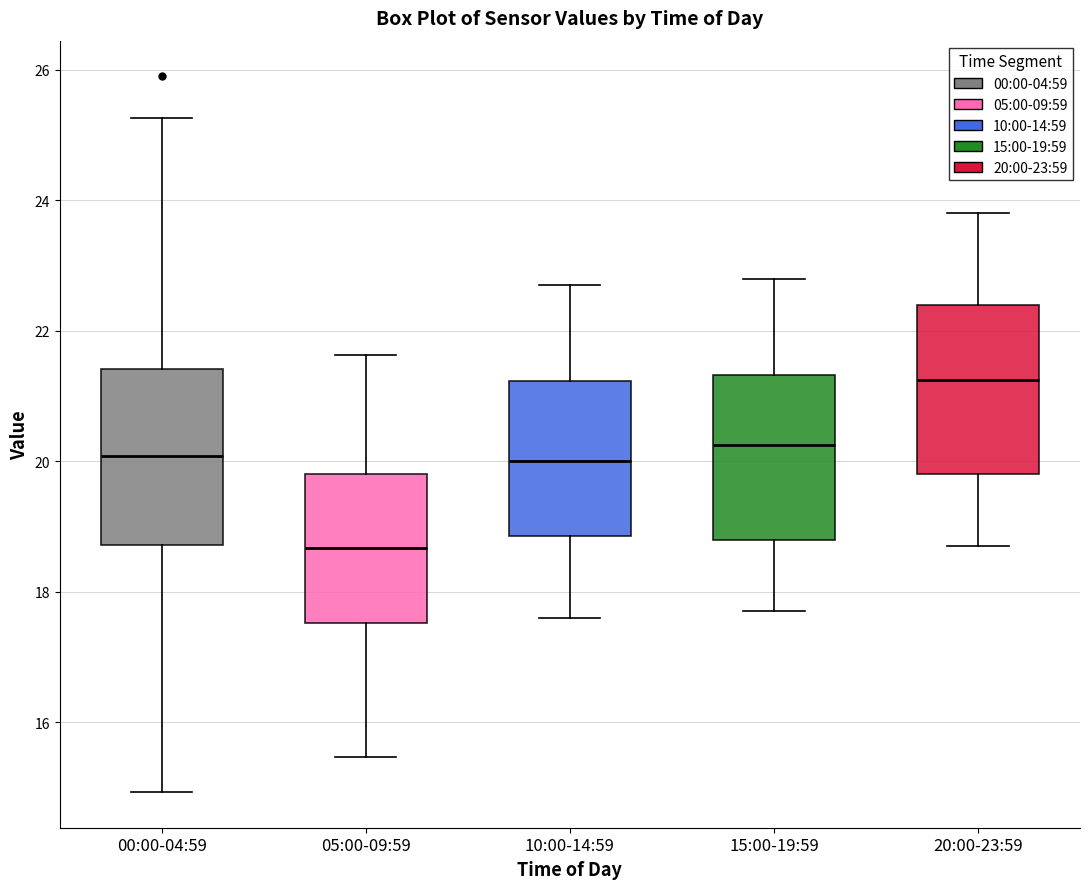

Reading left to right, transcribe this box plot: for each box, give where its median line is, the range the box spans, and where its two whiskers end, as read against the y-axis. The values are not printed on the chart, so give them approximately, as read against the axis.

00:00-04:59: median 20.0, box 18.8 to 21.4, whiskers 15.0 to 25.2
05:00-09:59: median 18.6, box 17.6 to 19.8, whiskers 15.4 to 21.6
10:00-14:59: median 20.0, box 18.8 to 21.2, whiskers 17.6 to 22.8
15:00-19:59: median 20.2, box 18.8 to 21.4, whiskers 17.8 to 22.8
20:00-23:59: median 21.2, box 19.8 to 22.4, whiskers 18.8 to 23.8